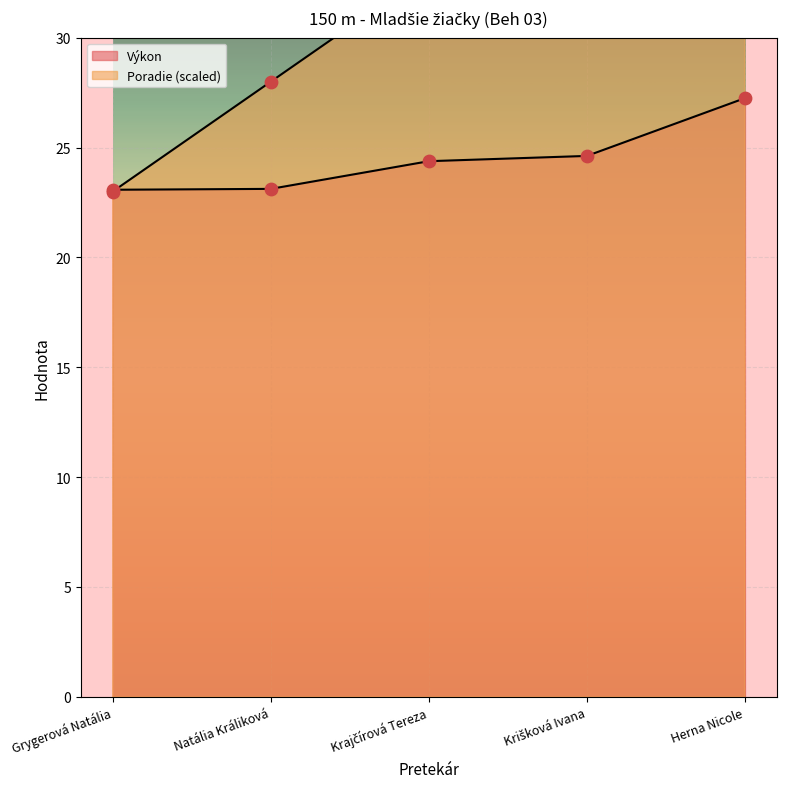

At which category is the sum across all series the highest?

Herna Nicole